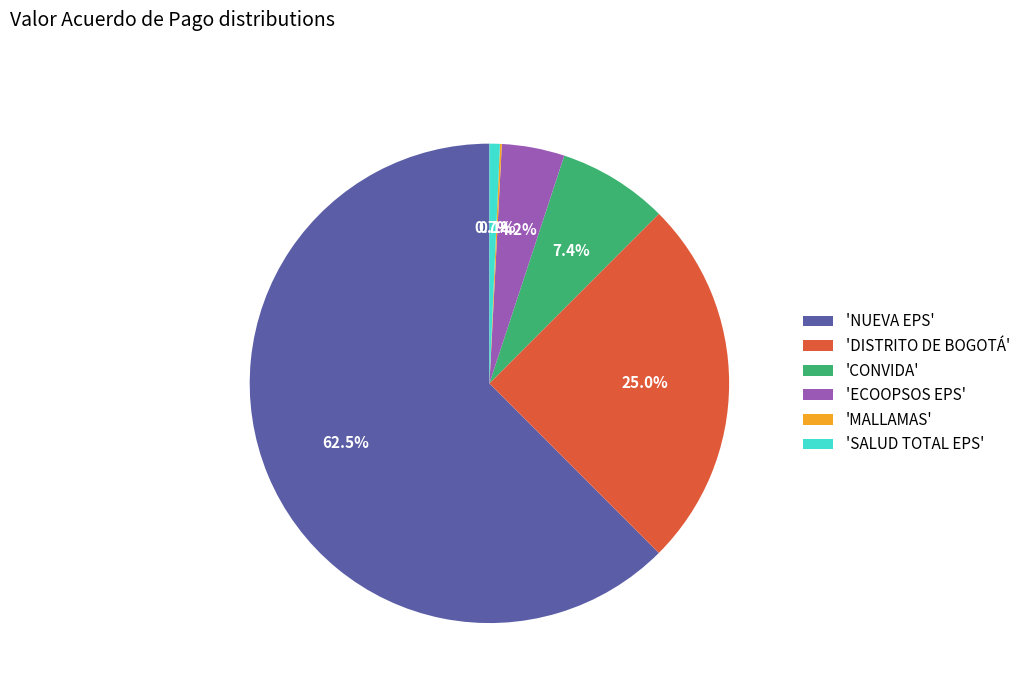

Does 'NUEVA EPS' account for over 50% of the chart?

Yes